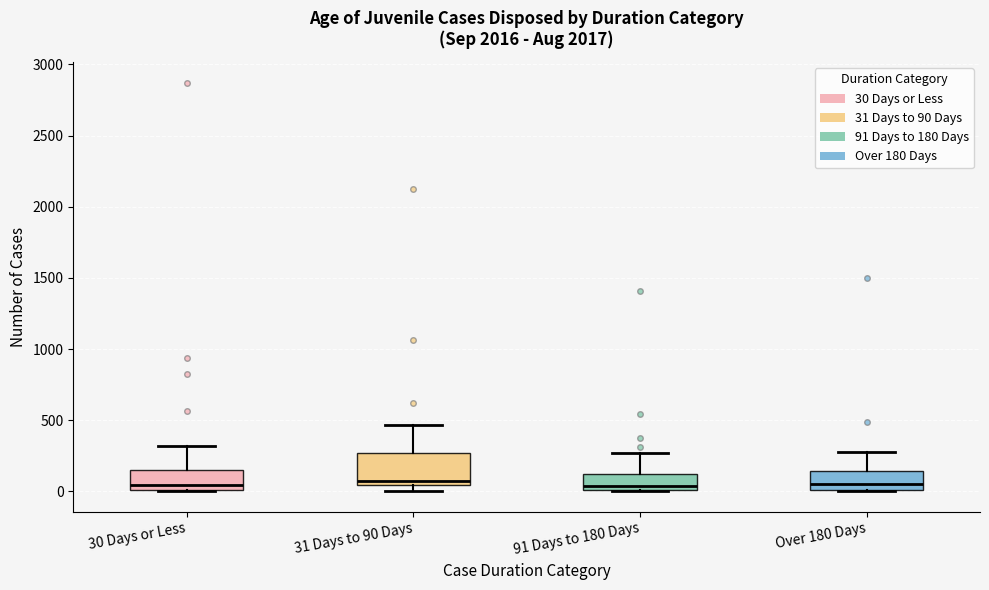

Reading left to right, transcribe this box plot: for each box, give where its median line is, the range the box spans, and where its two whiskers end, as read against the y-axis. The values are not printed on the chart, so give them approximately, as read against the axis.

30 Days or Less: median 50, box 0 to 150, whiskers 0 to 300
31 Days to 90 Days: median 50 (just above the box's lower edge), box 50 to 250, whiskers 0 to 450
91 Days to 180 Days: median 50, box 0 to 100, whiskers 0 to 250
Over 180 Days: median 50, box 0 to 150, whiskers 0 to 300